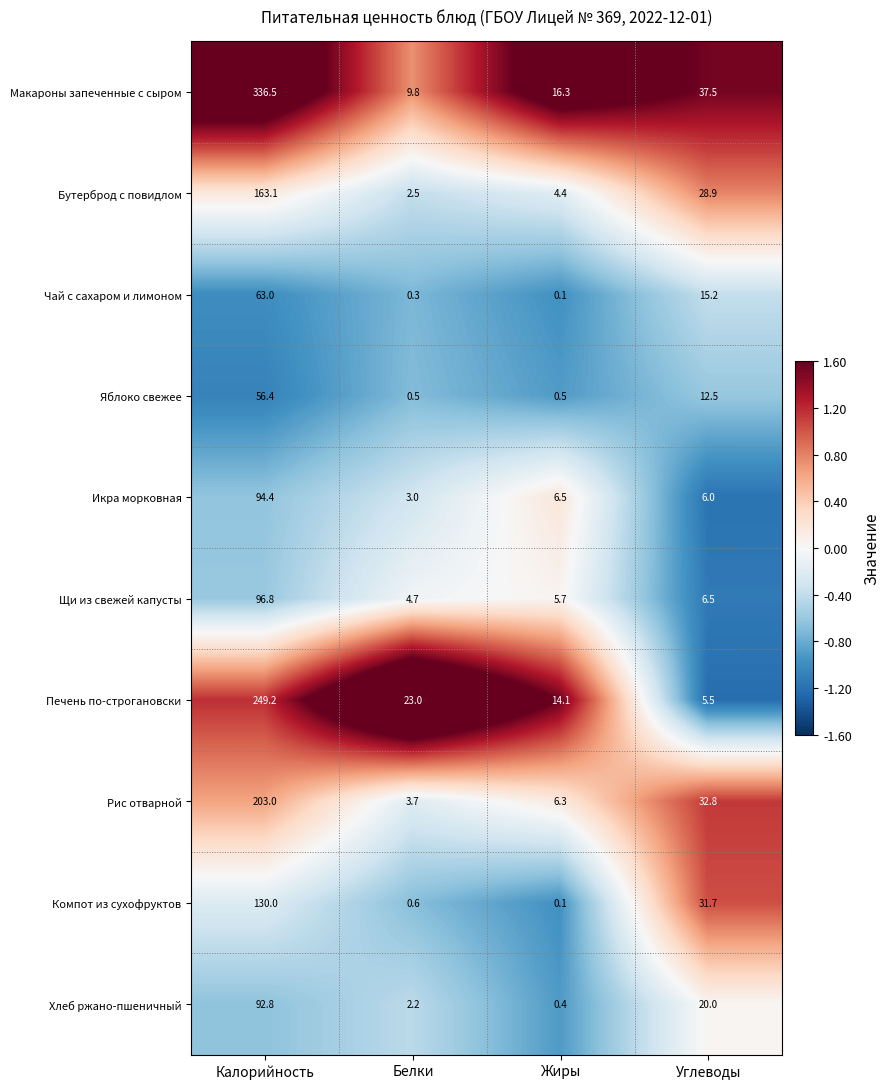

Where does the Щи из свежей капусты series first go above 6?

Калорийность